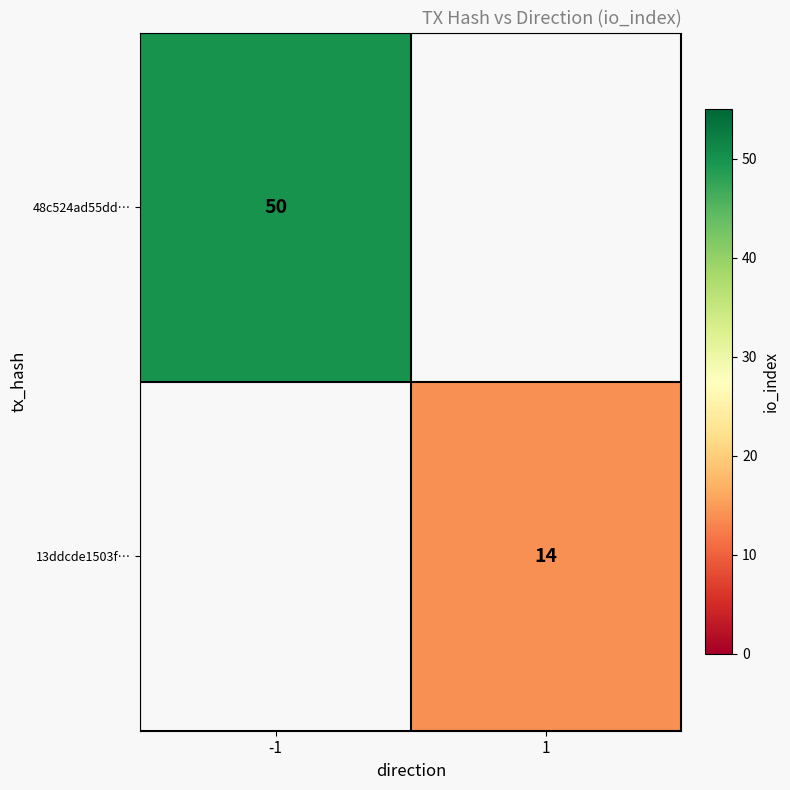

The value of 48c524ad55dd… at -1 is 82. True or false?

False